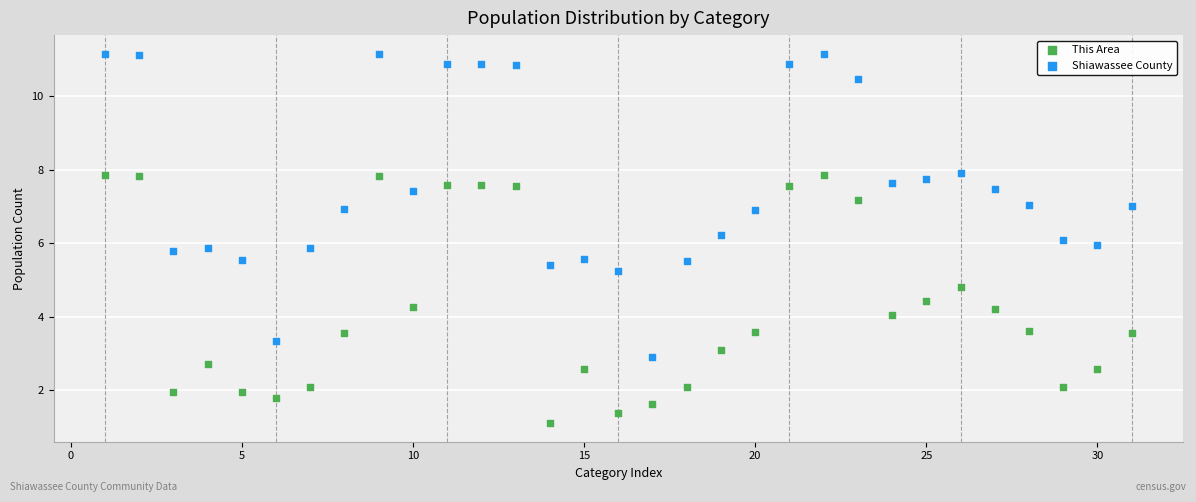

Which series has the largest Y range (max minus min)?

Shiawassee County